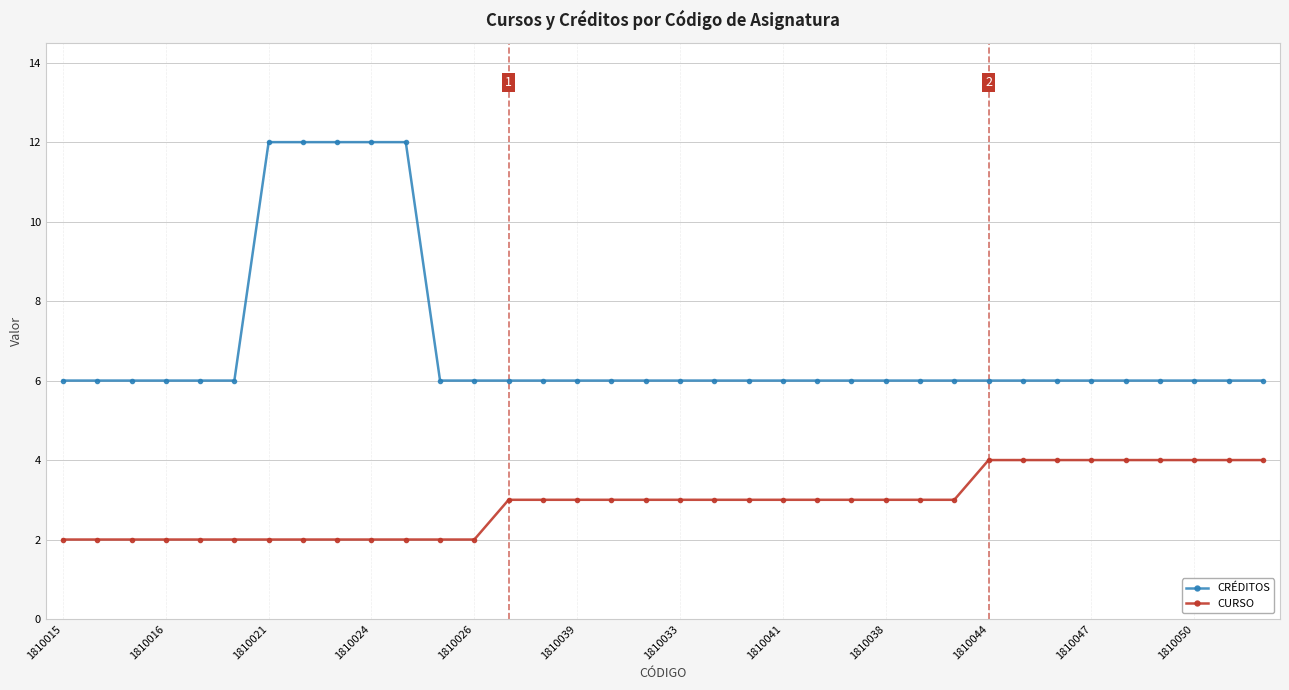

True or false: CRÉDITOS and CURSO cross at least once.

False